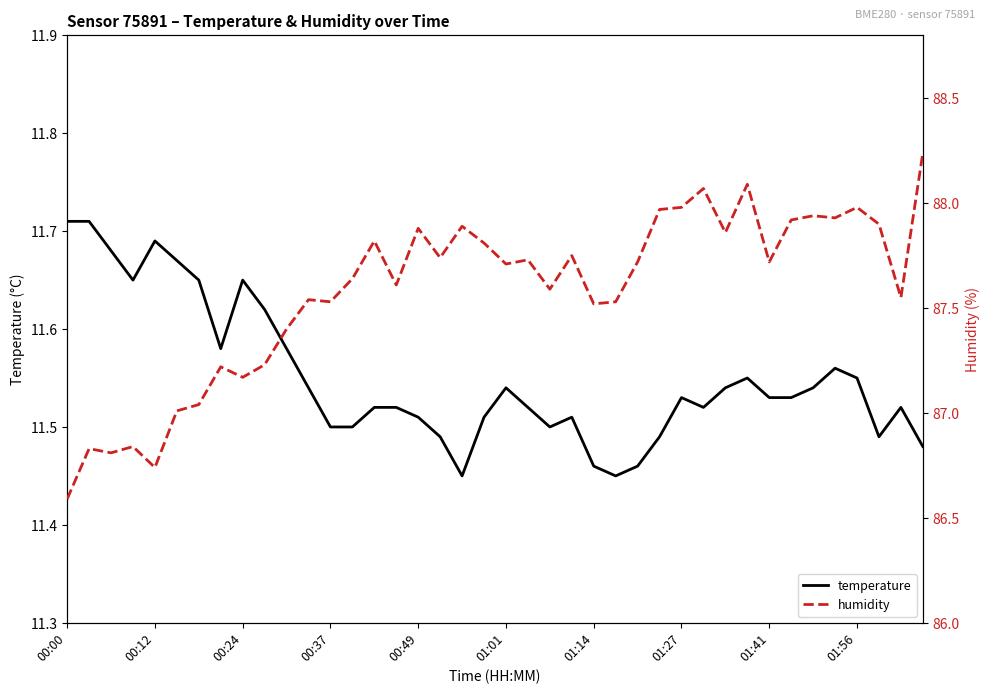

Is this an area chart (filled region under the line)?

No